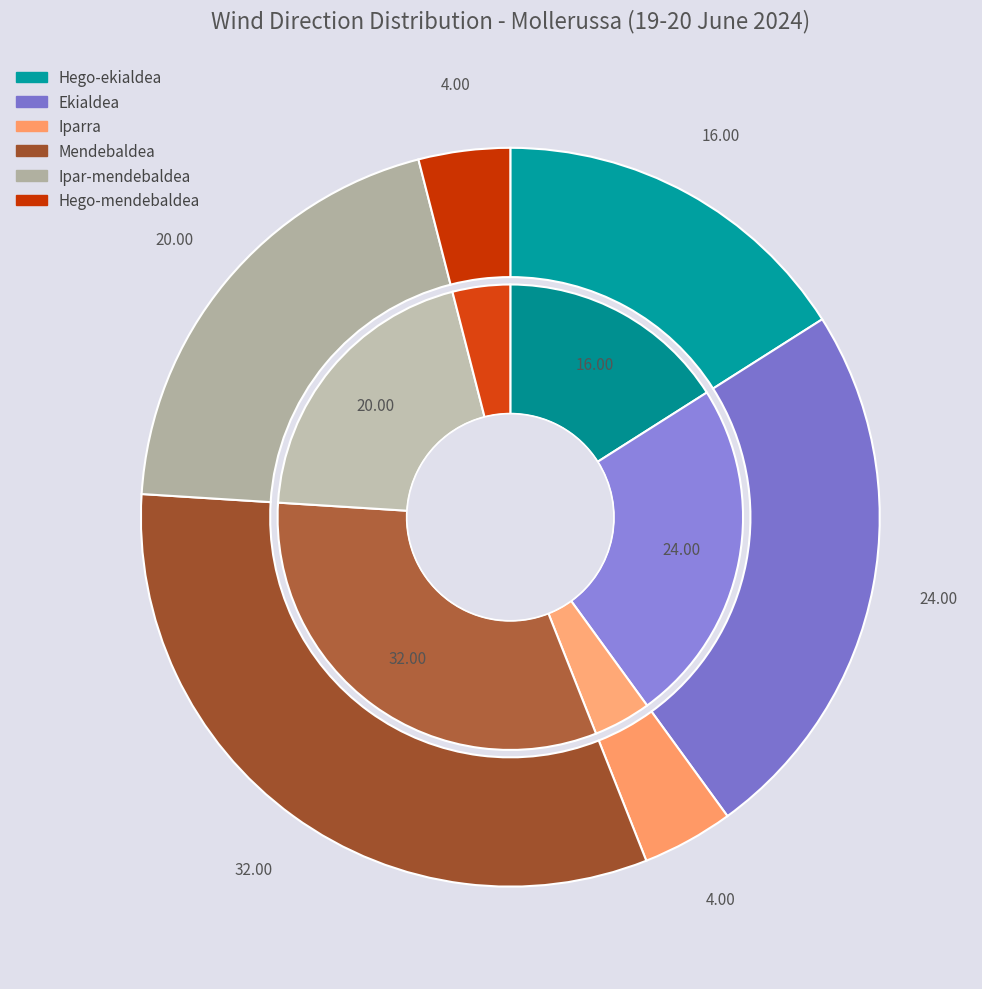

Combined, what portion of the pie is Ekialdea and Ipar-mendebaldea?

44.0%